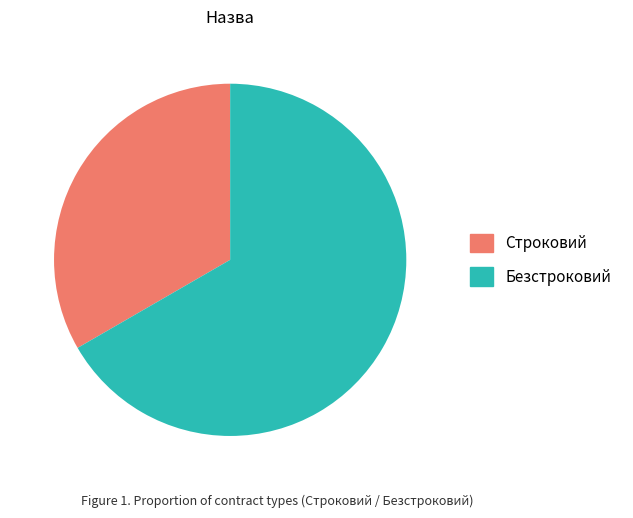

Combined, do Строковий and Безстроковий account for over 50%?

Yes